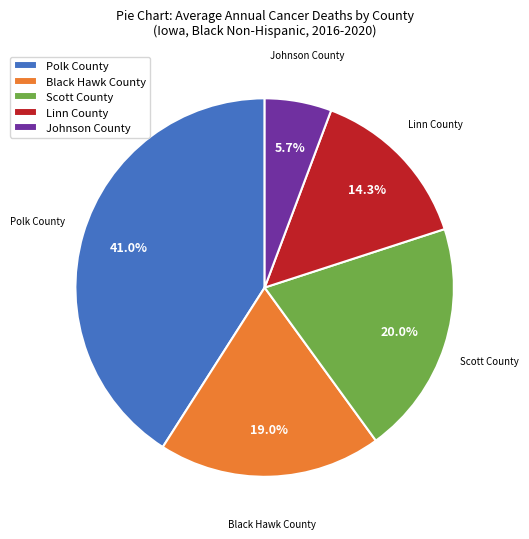

Rank the categories by value from highest to lowest.

Polk County, Scott County, Black Hawk County, Linn County, Johnson County